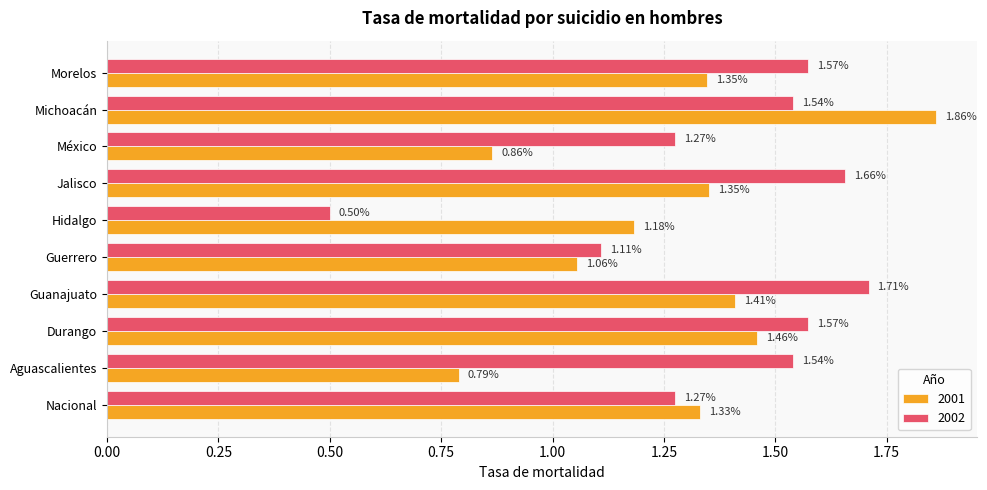

At how many categories does at least one series exceed 0?

10